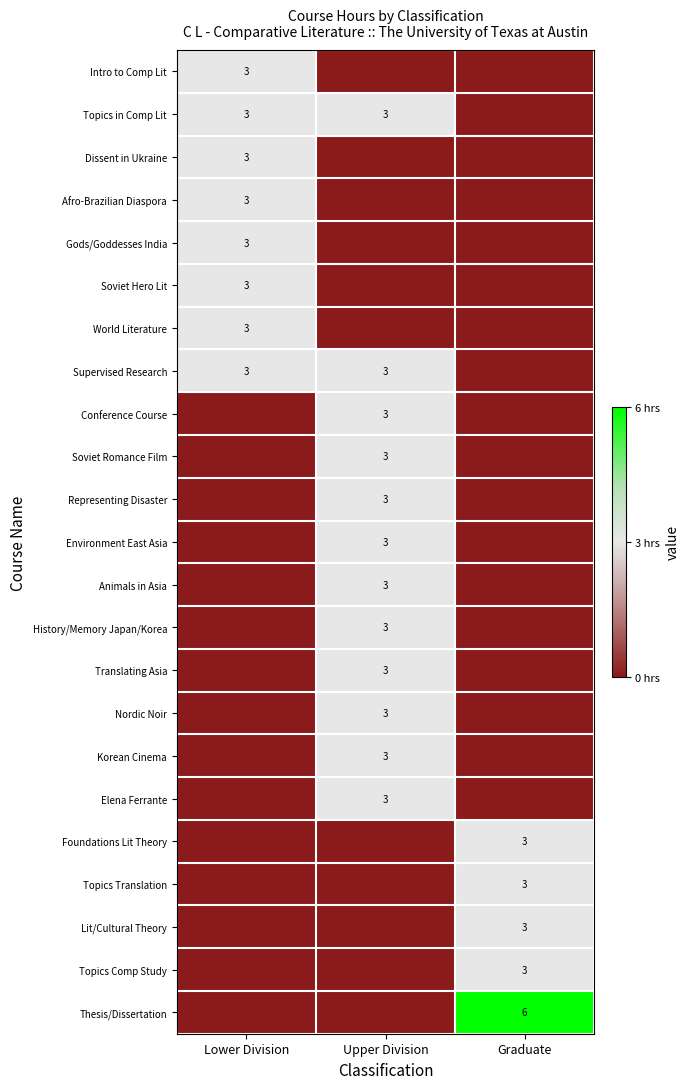

The Topics Comp Study series shows 3 at Graduate. True or false?

True